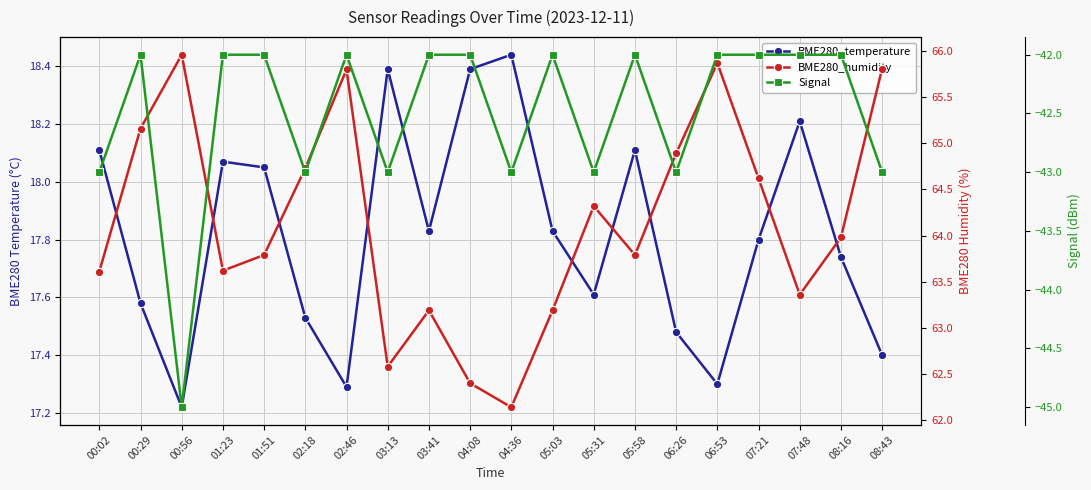

Which category has the highest value in the BME280_temperature series?

04:36